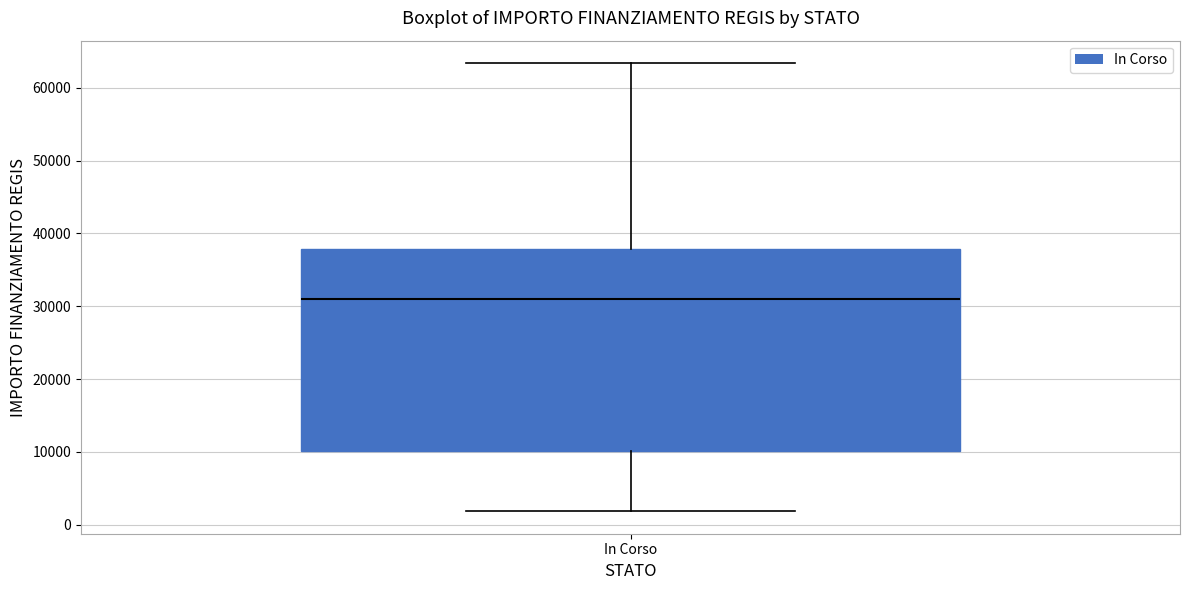

Read this box plot against the y-axis: the position of the median line, the range covered by the box, and the ends of both whiskers. The values are not printed on the chart, so give them approximately, as read against the axis.

median 31000, box 10000 to 38000, whiskers 2000 to 63000